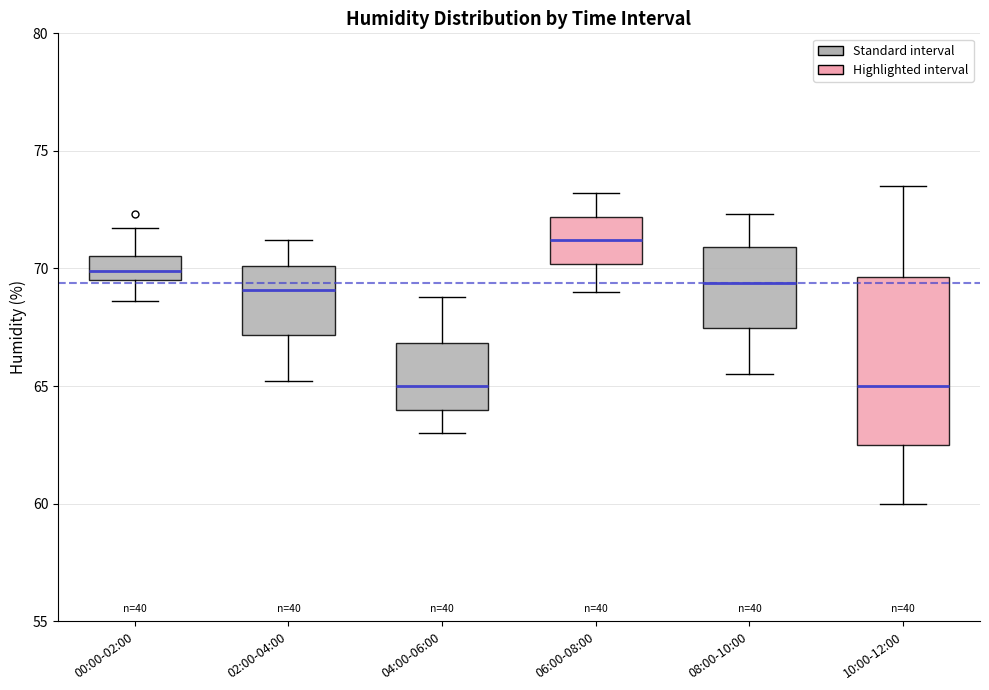

Where does the lower whisker of the box for 08:00-10:00 end on the y-axis? The values are not printed on the chart, so give them approximately, as read against the axis.

65.5